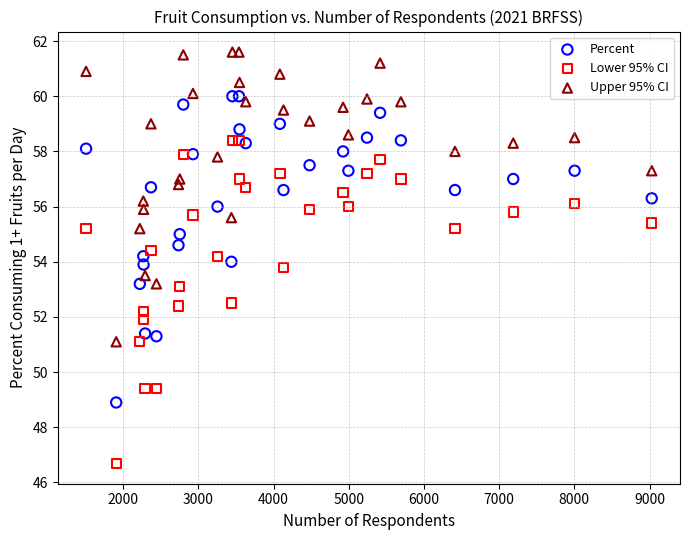

Across all data points, what is the range of Y values (max minus min)?

14.9